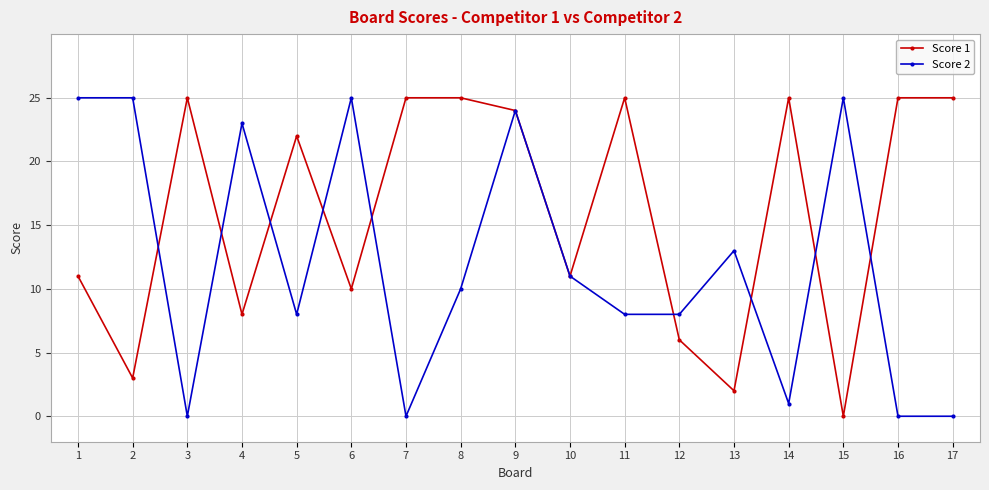

Which series changed the most between 8 and 15?

Score 1